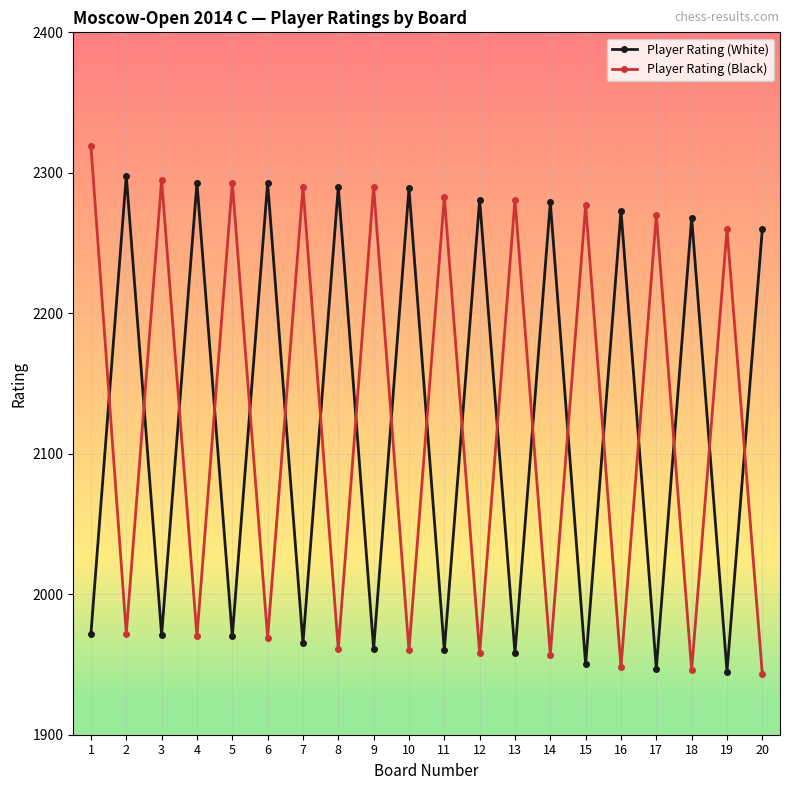

The Player Rating (Black) series shows 1083 at 5. True or false?

False